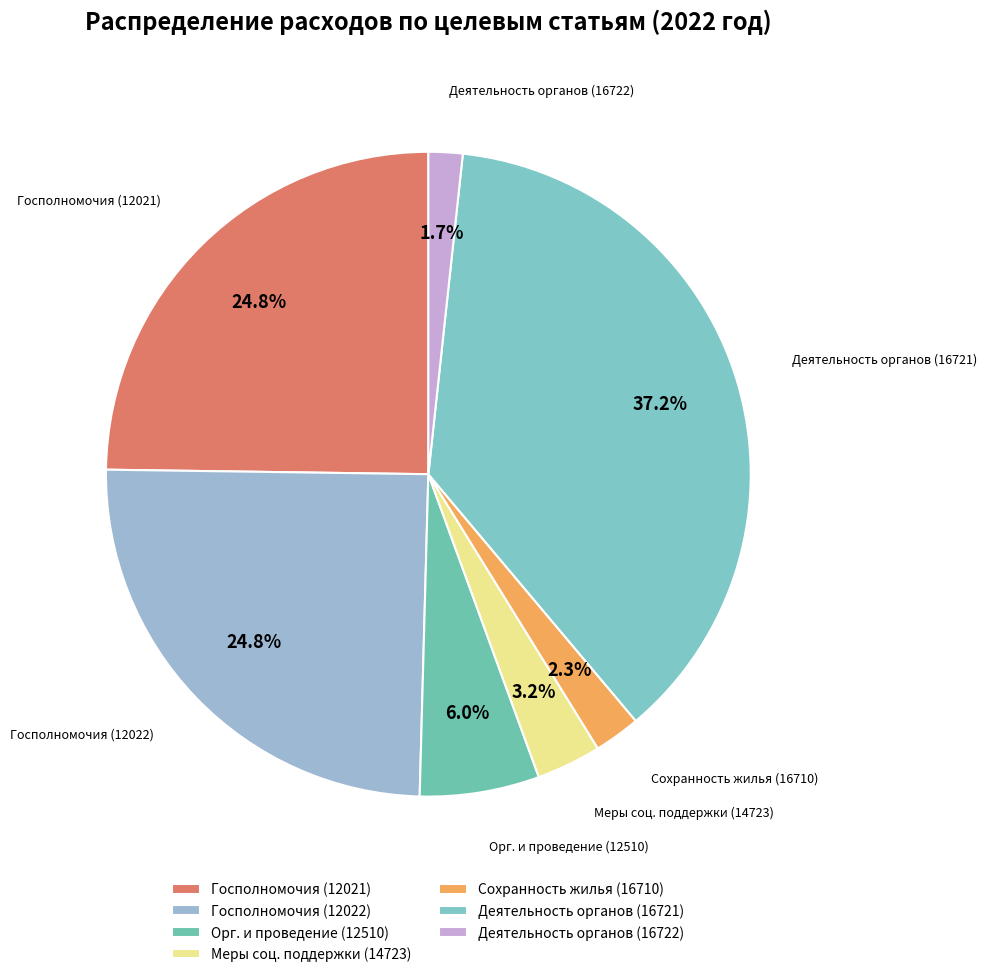

What is the largest slice in the pie chart?

Деятельность органов (16721)